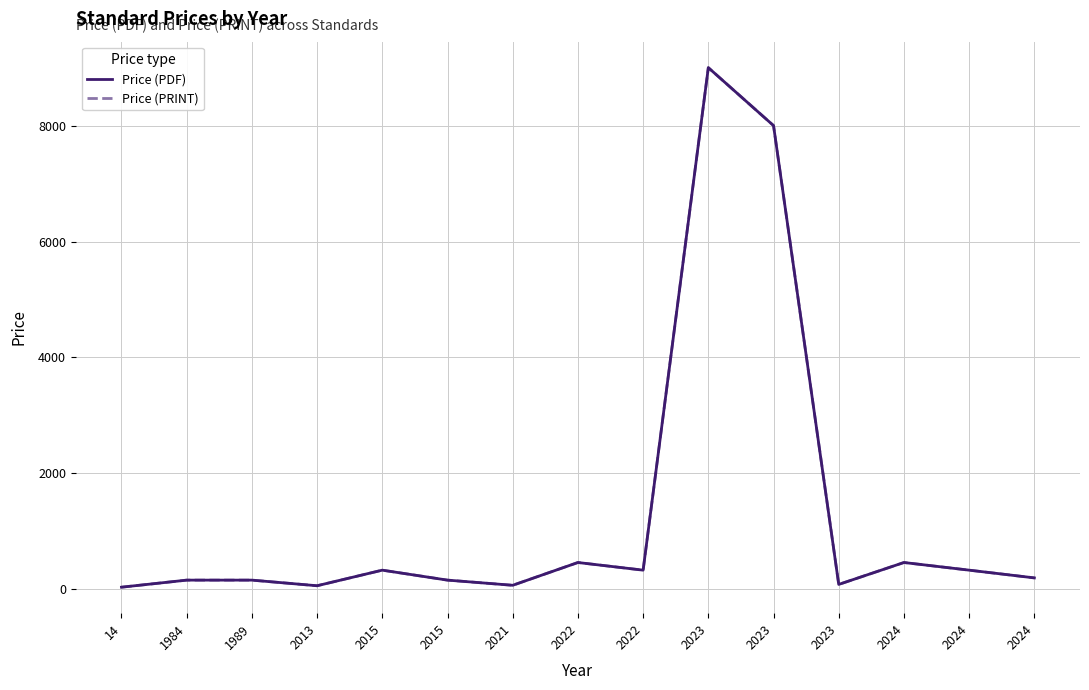

Does the chart display data point markers on the line(s)?

No